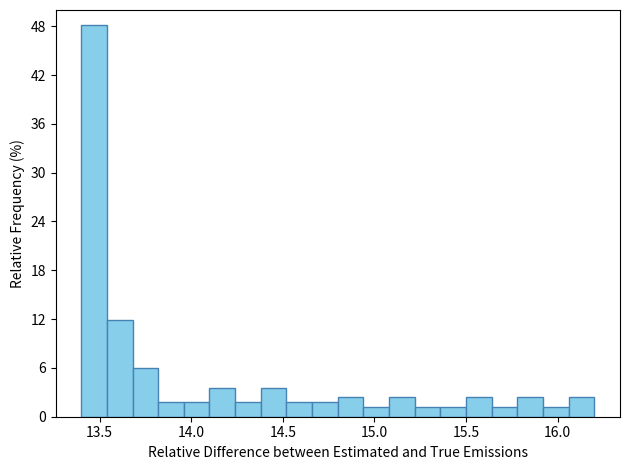

Around what value on the x-axis is the tallest bar? Give the approximate position of its centre, as read against the axis.

13.45